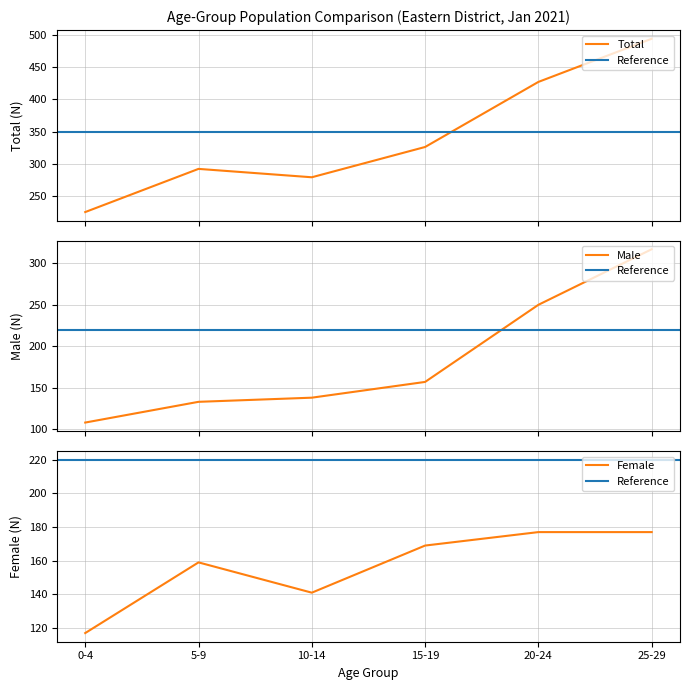

Which category has the lowest value in the Female series?

0-4